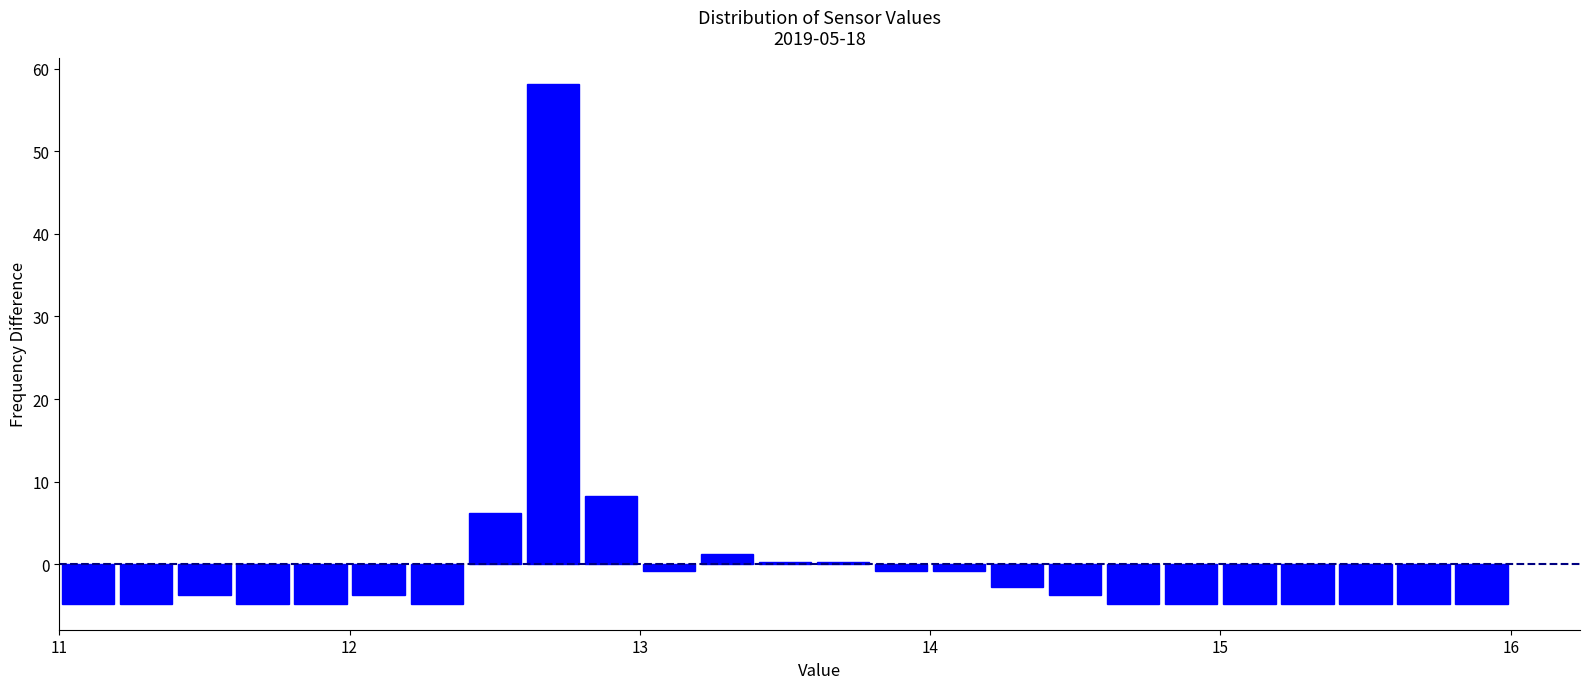

Around what value on the x-axis is the tallest bar? Give the approximate position of its centre, as read against the axis.

12.7